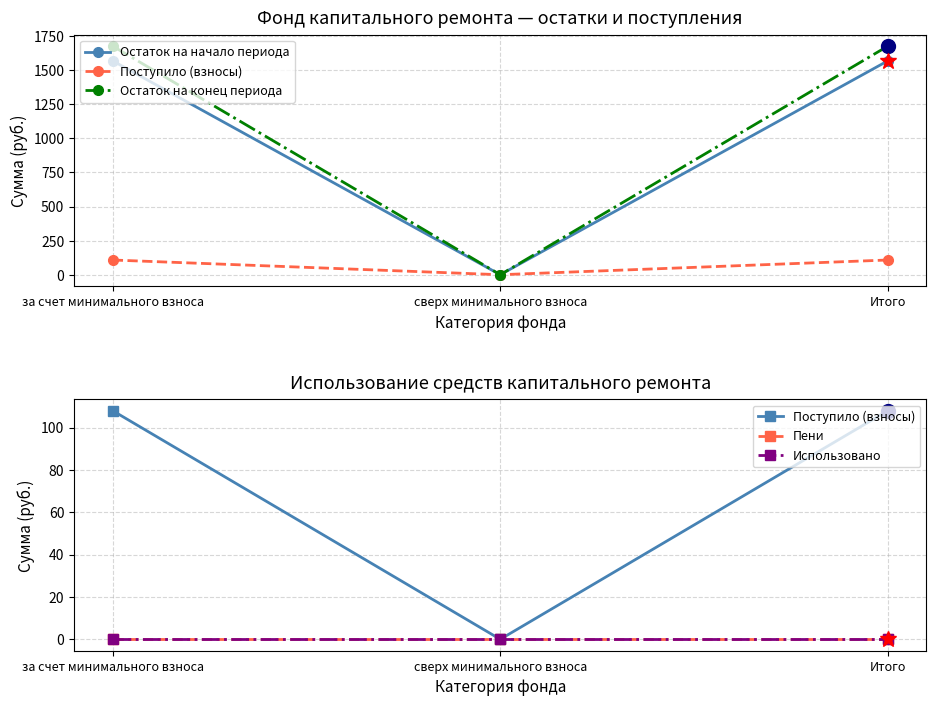

What is the spread (max minus min) of values at за счет минимального взноса?

1676.7